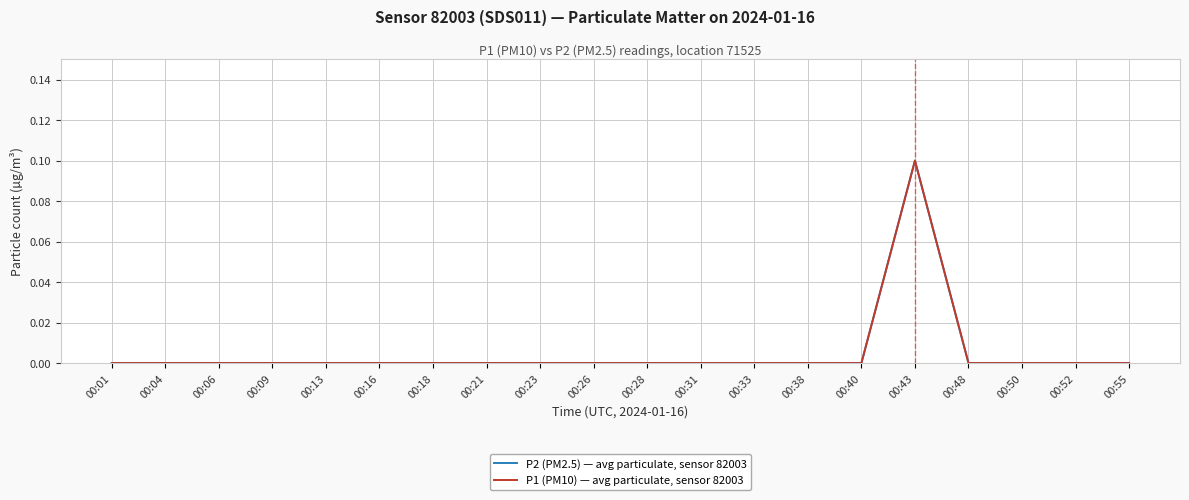

Where is P2 (PM2.5) — avg particulate, sensor 82003 nearest to the value 0?

00:01